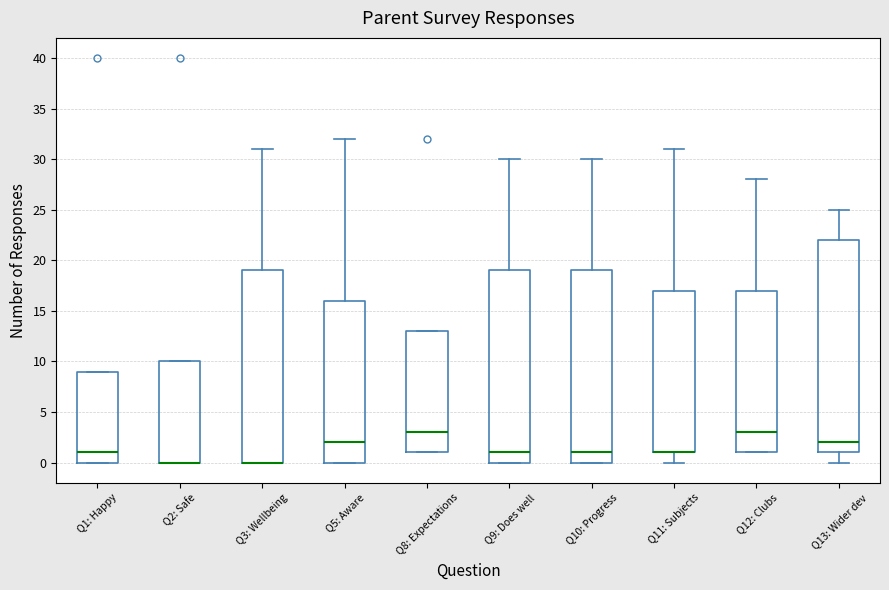

Where does the upper whisker of the box for Q5: Aware end on the y-axis? The values are not printed on the chart, so give them approximately, as read against the axis.

32